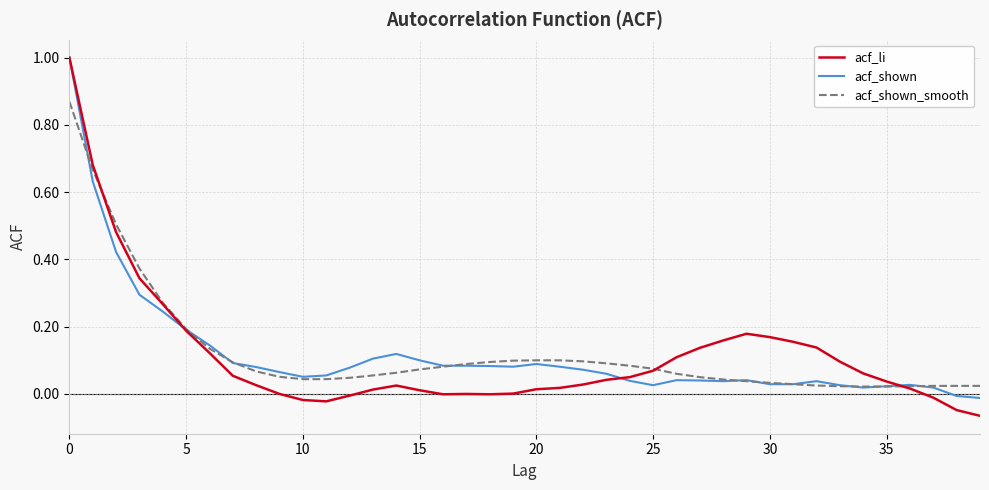

Which series has the widest spread of values?

acf_li